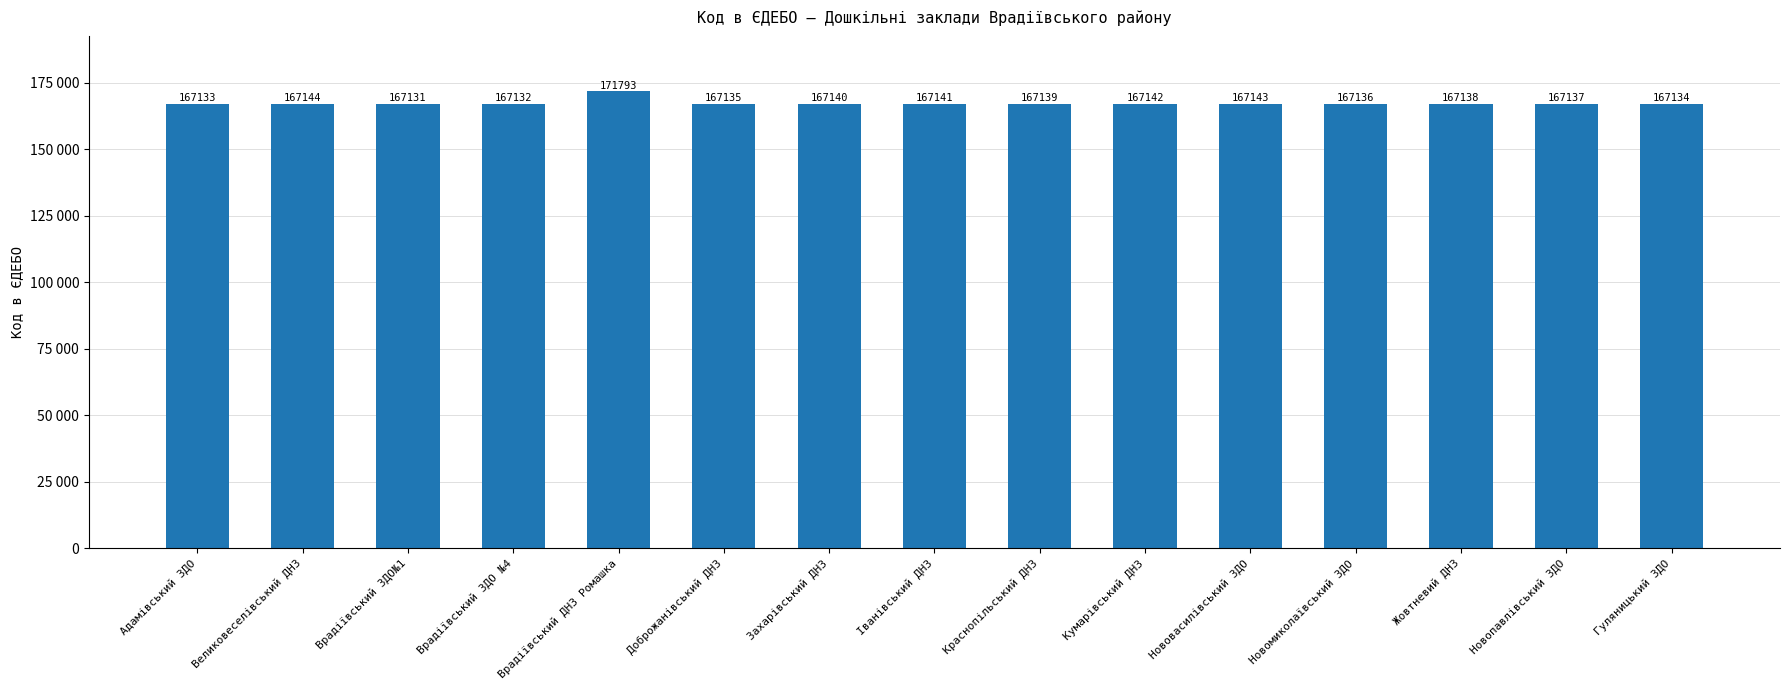

Where does the data first go above 167138?

Великовеселівський ДНЗ